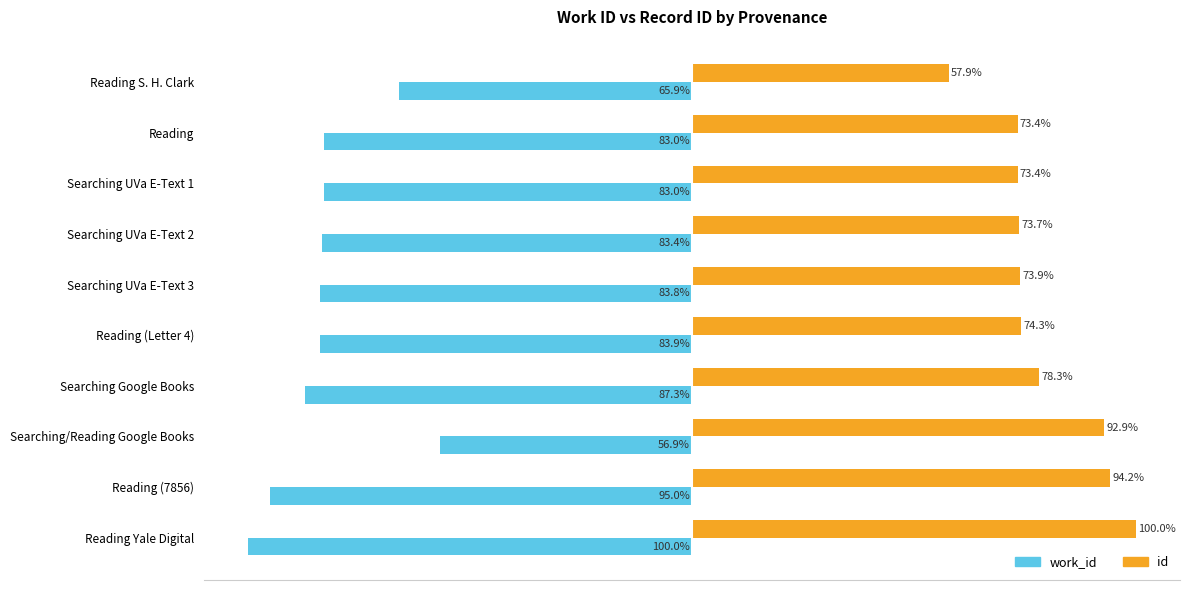

Which series changed the most between Searching/Reading Google Books and Reading Yale Digital?

work_id